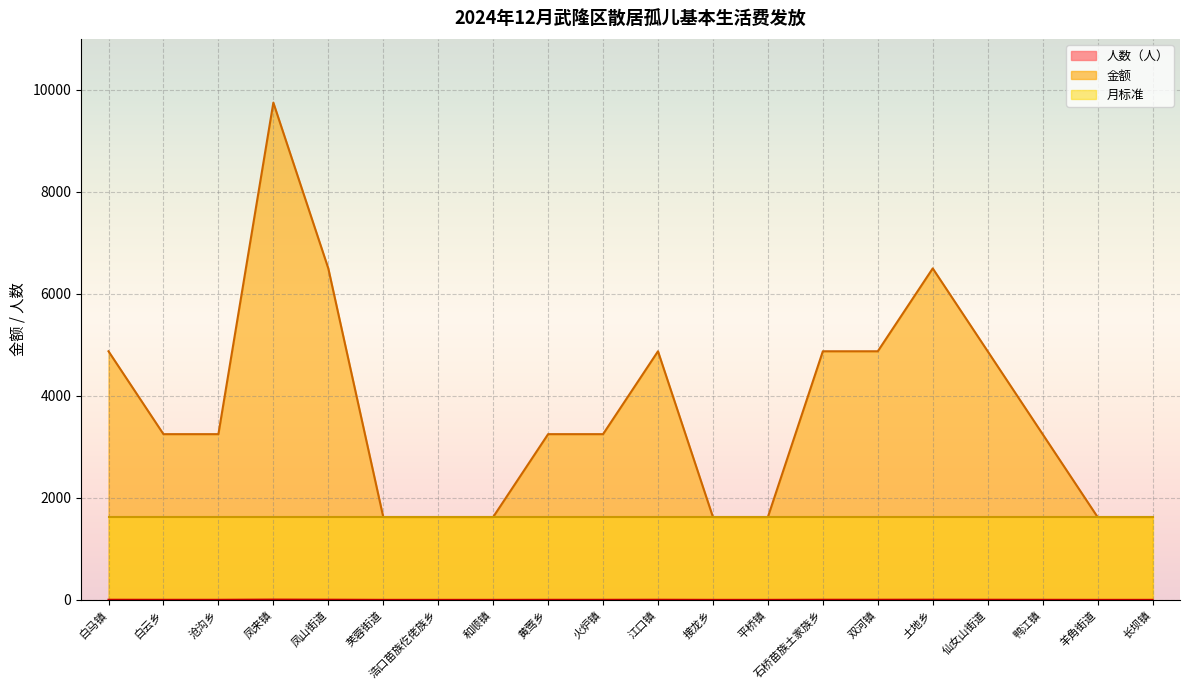

The value of 金额 at 白云乡 is 706. True or false?

False